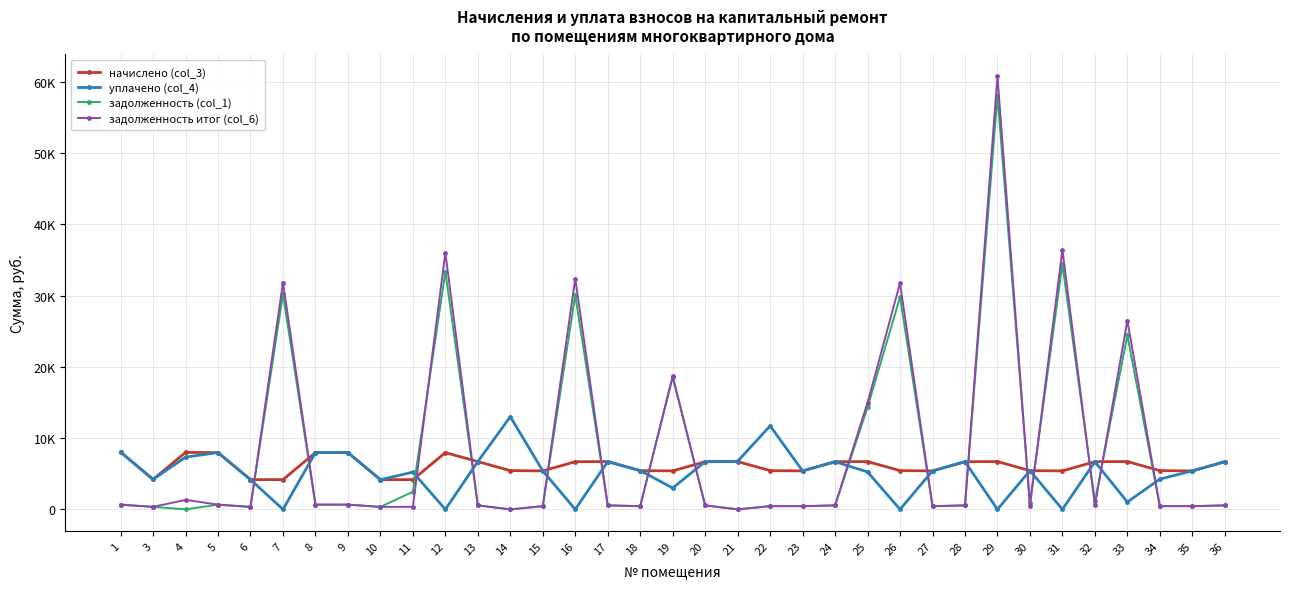

At which category is the sum across all series the highest?

29